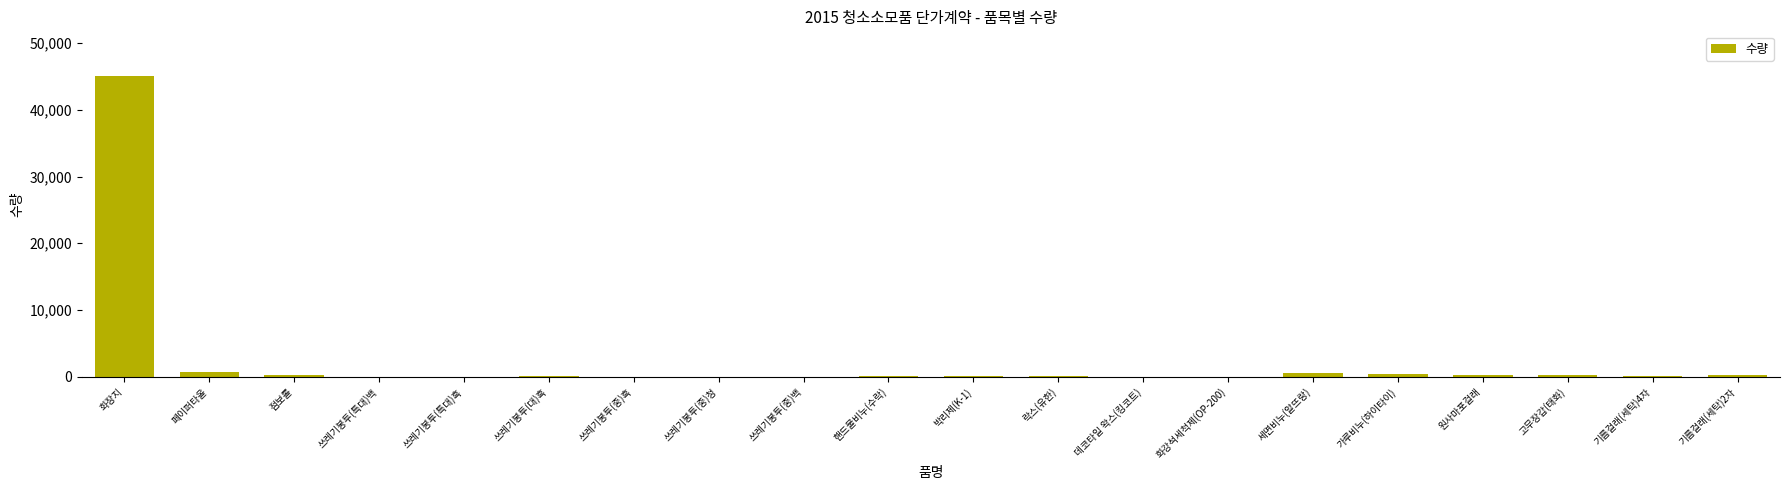

What is the maximum value shown in the chart?

45000